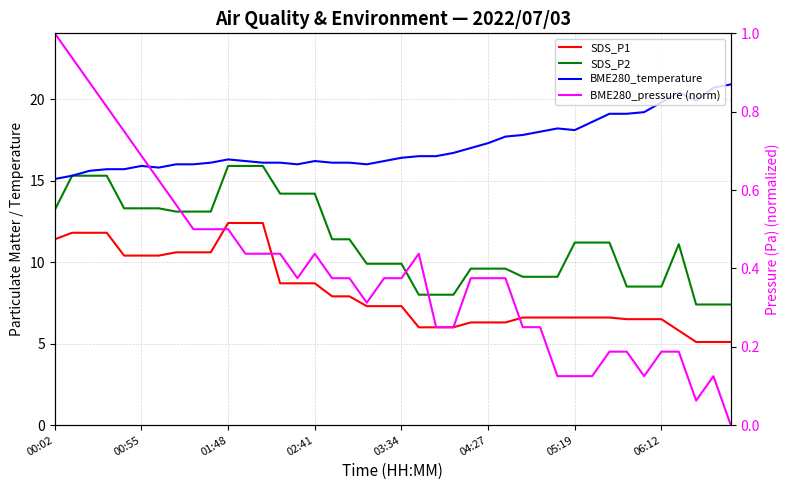

What is the difference between the BME280_pressure (norm) values at 28 and 01:48?

0.6